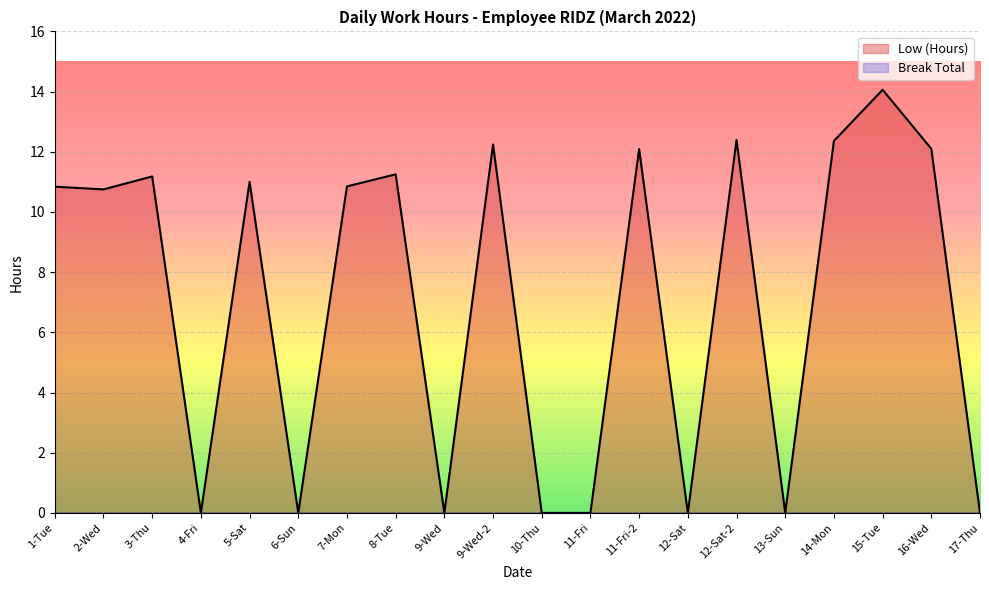

Does the chart display data point markers on the line(s)?

No